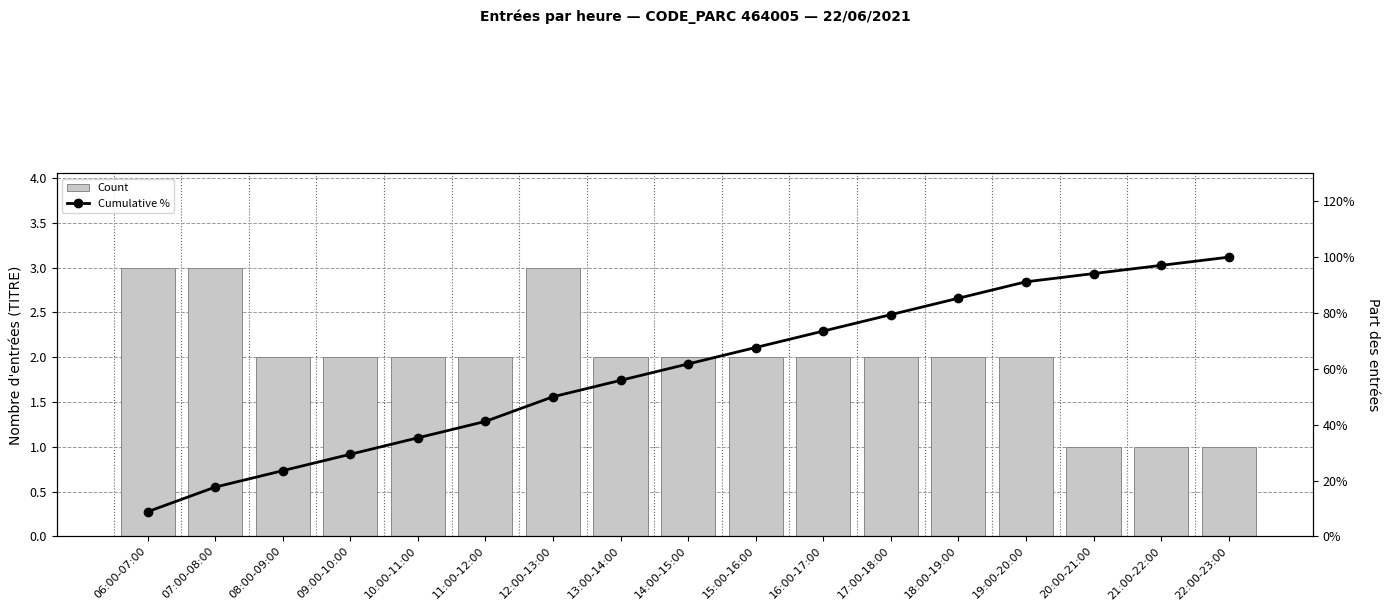

Reading right to left, extract all data points from this chart.

Count: 22:00-23:00=1.0	21:00-22:00=1.0	20:00-21:00=1.0	19:00-20:00=2.0	18:00-19:00=2.0	17:00-18:00=2.0	16:00-17:00=2.0	15:00-16:00=2.0	14:00-15:00=2.0	13:00-14:00=2.0	12:00-13:00=3.0	11:00-12:00=2.0	10:00-11:00=2.0	09:00-10:00=2.0	08:00-09:00=2.0	07:00-08:00=3.0	06:00-07:00=3.0
Cumulative %: 22:00-23:00=100.0	21:00-22:00=97.1	20:00-21:00=94.1	19:00-20:00=91.2	18:00-19:00=85.3	17:00-18:00=79.4	16:00-17:00=73.5	15:00-16:00=67.6	14:00-15:00=61.8	13:00-14:00=55.9	12:00-13:00=50.0	11:00-12:00=41.2	10:00-11:00=35.3	09:00-10:00=29.4	08:00-09:00=23.5	07:00-08:00=17.6	06:00-07:00=8.8